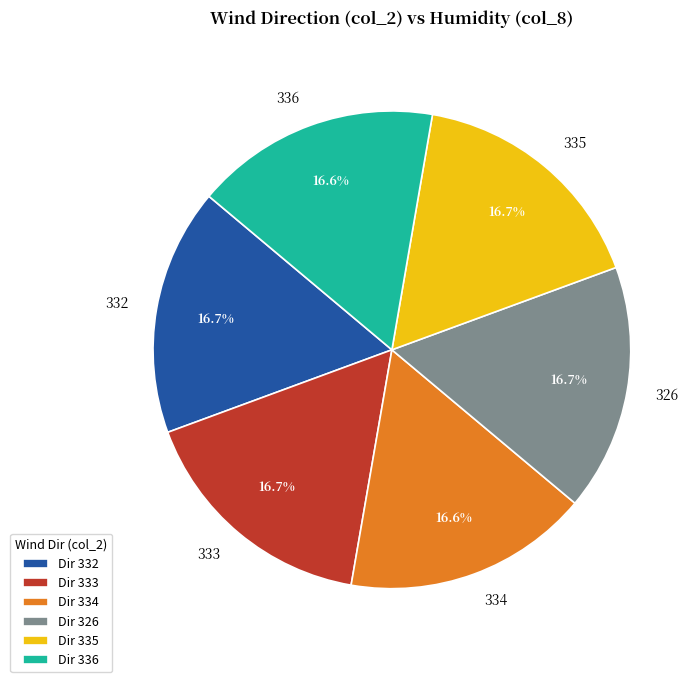

True or false: 326 accounts for 29% of the total.

False